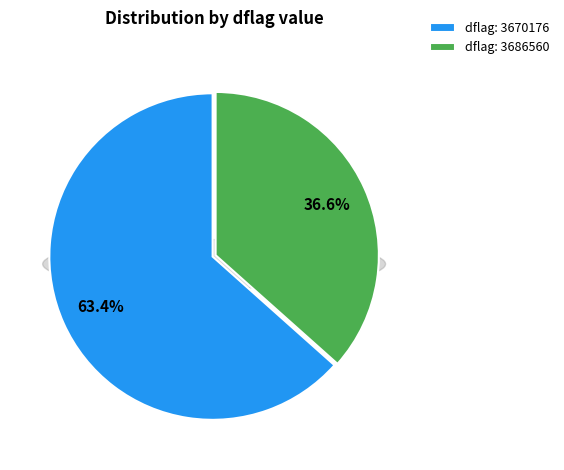

Count the number of slices in the pie.

2